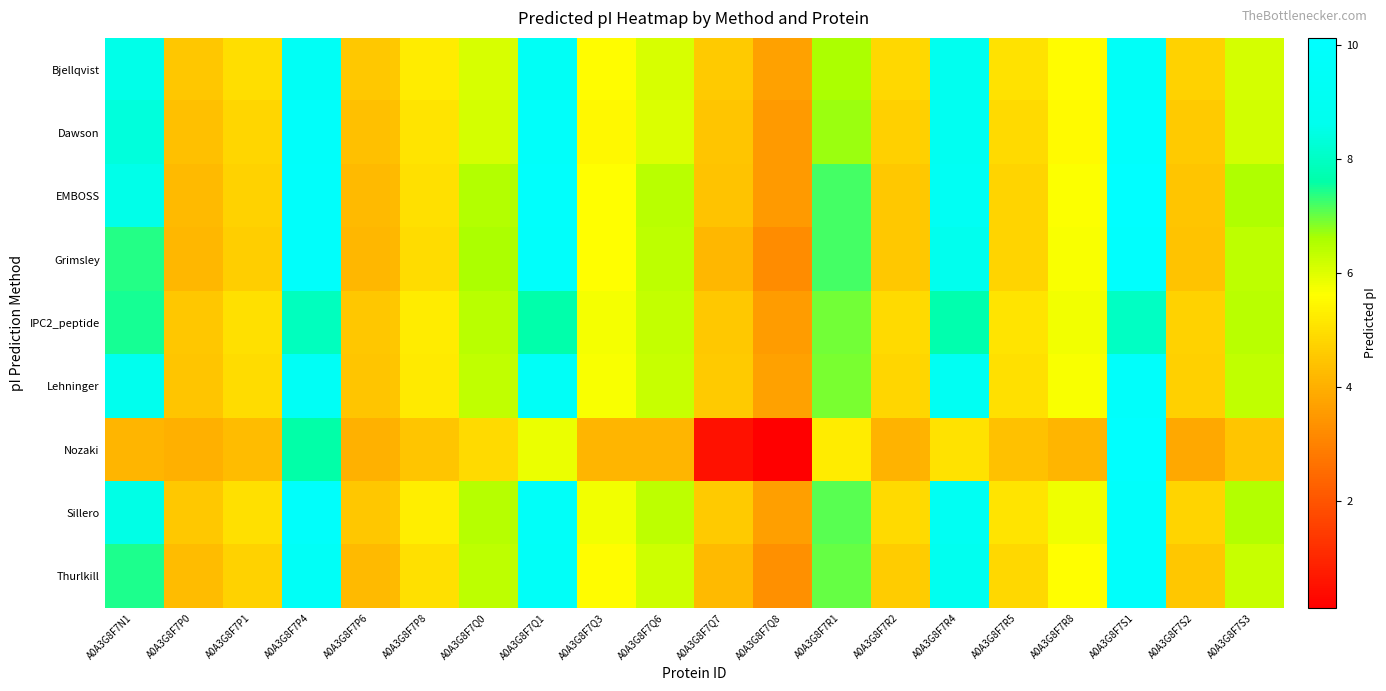

At A0A3G8F7N1, list the series in order from largest to smallest.

Lehninger, EMBOSS, Bjellqvist, Sillero, Dawson, IPC2_peptide, Thurlkill, Grimsley, Nozaki